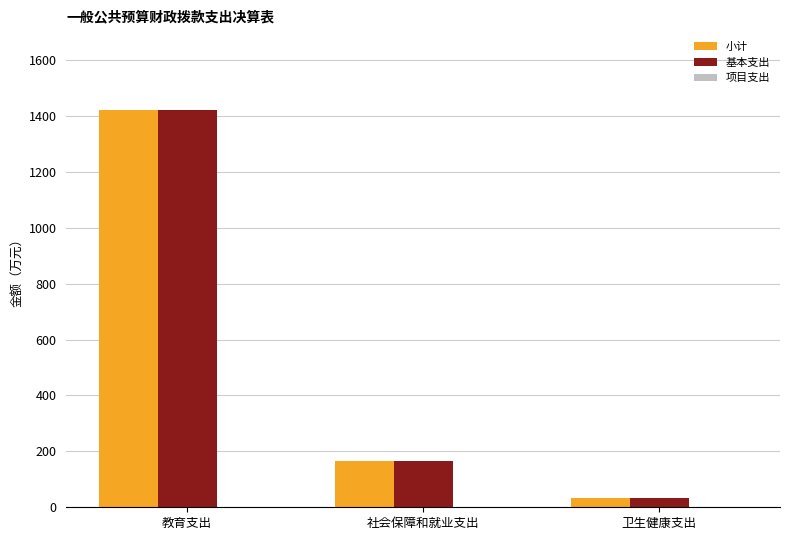

At which label does 基本支出 reach its peak?

教育支出